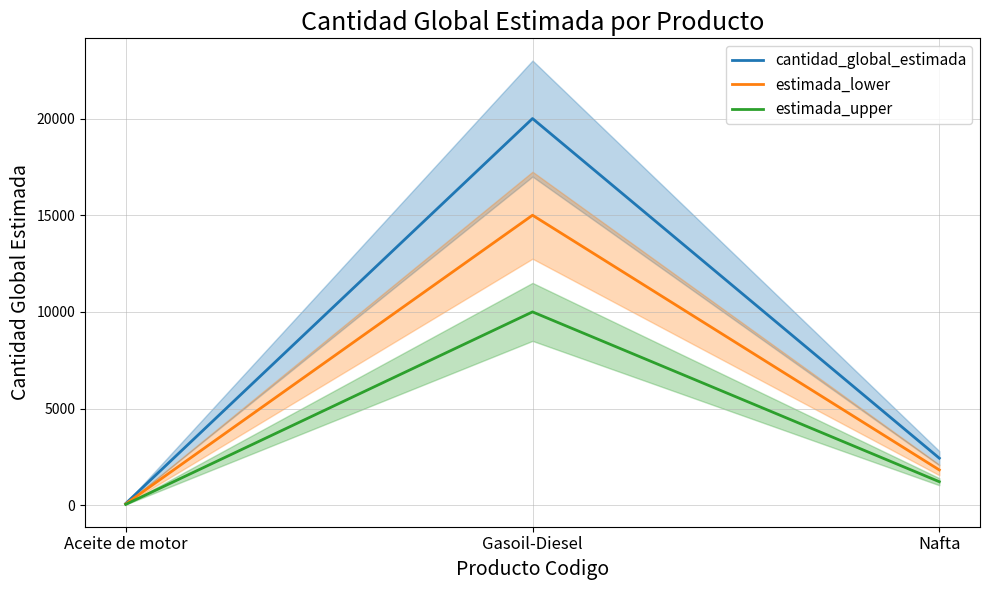

Is this an area chart (filled region under the line)?

No